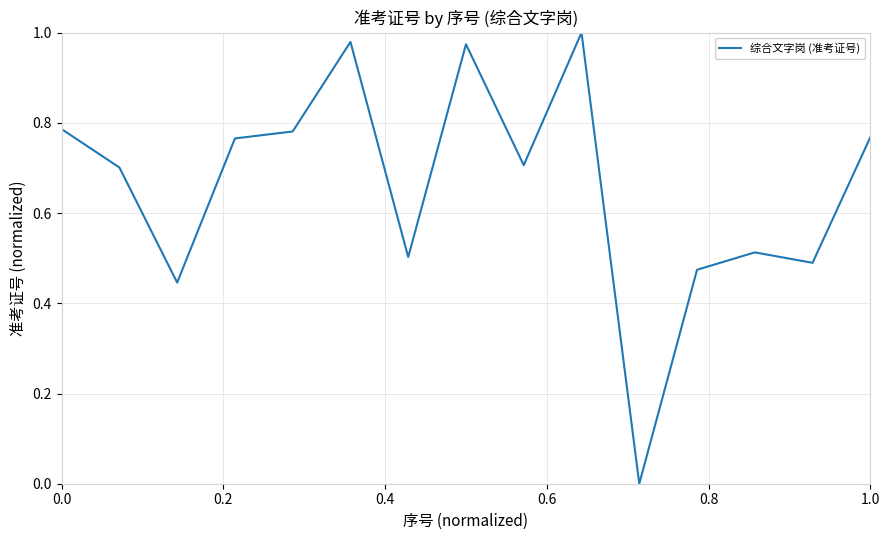

Is this an area chart (filled region under the line)?

No